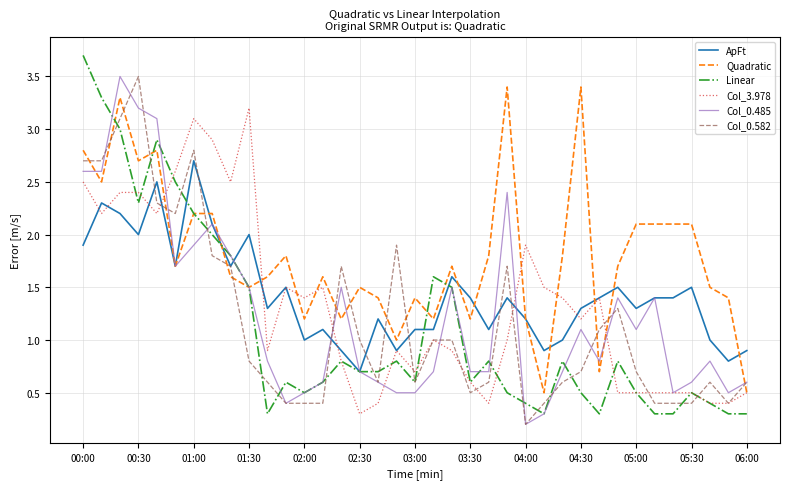

What is the maximum value for Linear?

3.7